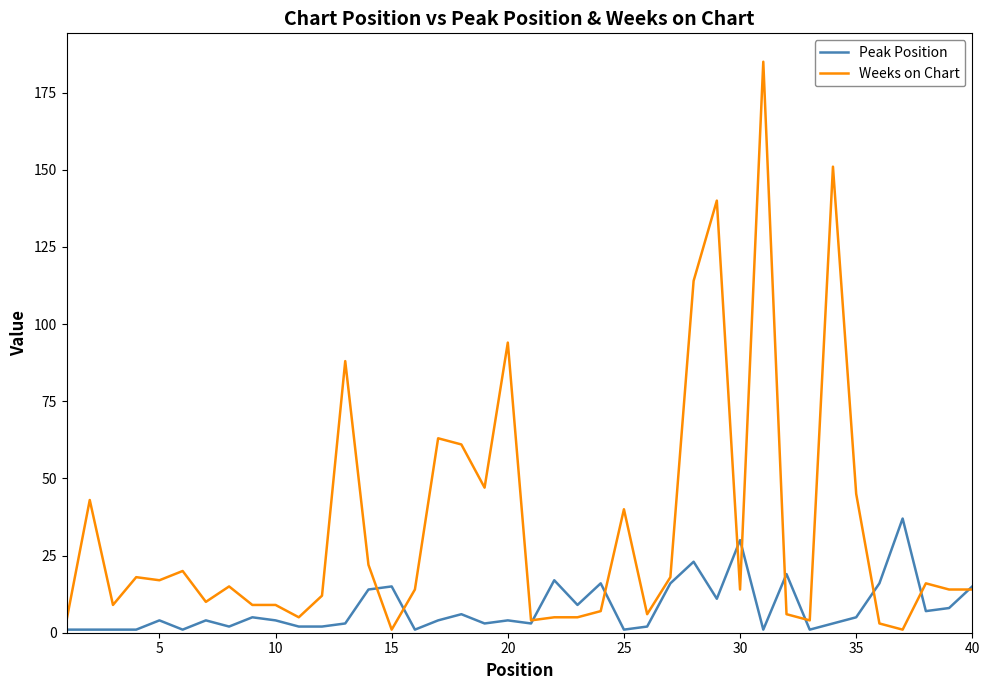

Which series has the largest range (max minus min)?

Weeks on Chart